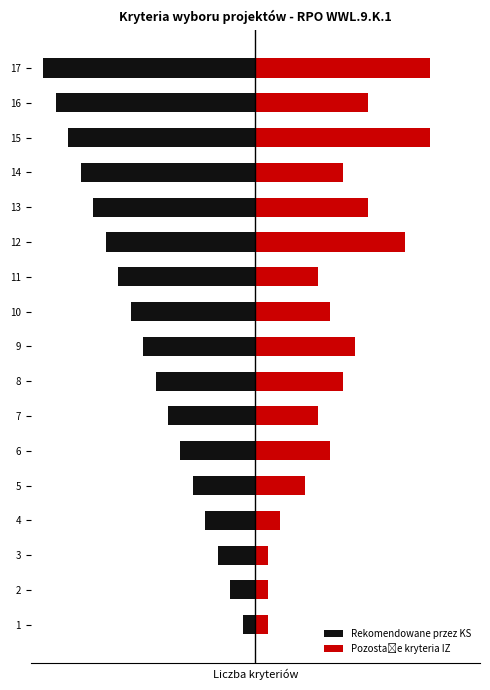

What is the difference between the second highest and second lowest values in the Rekomendowane przez KS series?

14